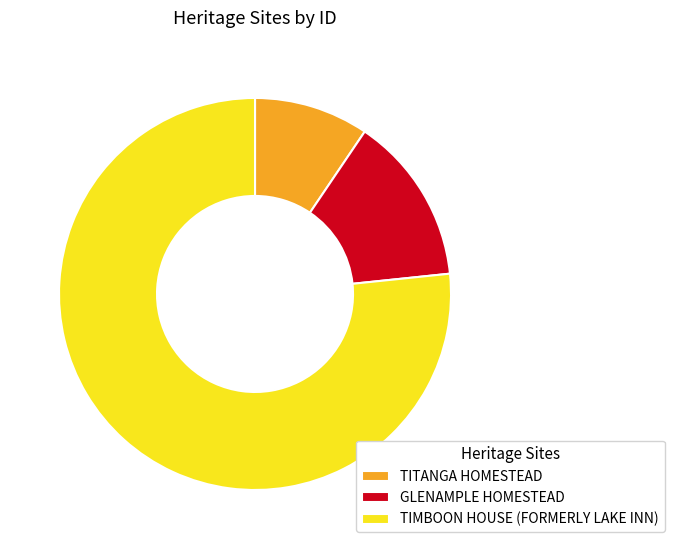

Which has a higher value, TITANGA HOMESTEAD or GLENAMPLE HOMESTEAD?

GLENAMPLE HOMESTEAD